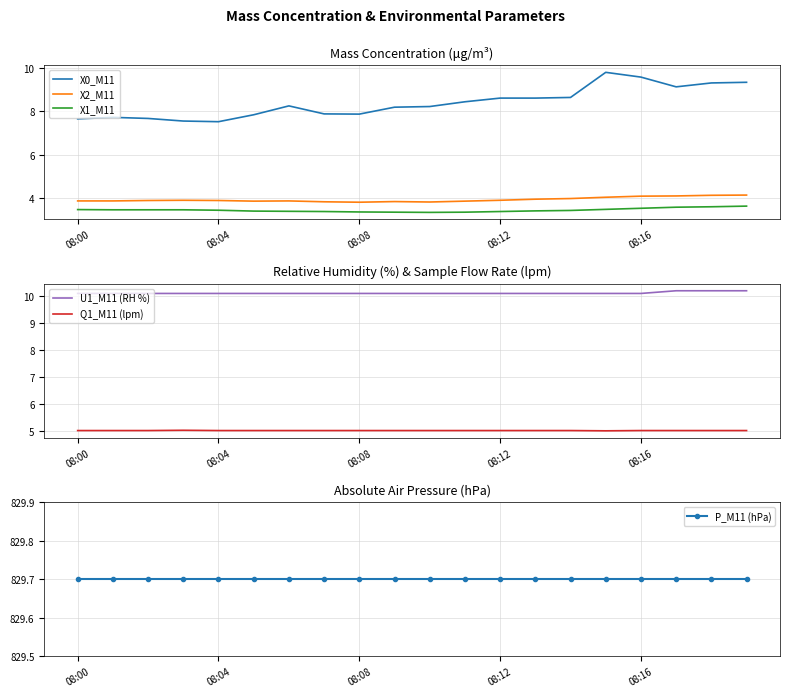

What is the minimum value shown in the chart?

3.3